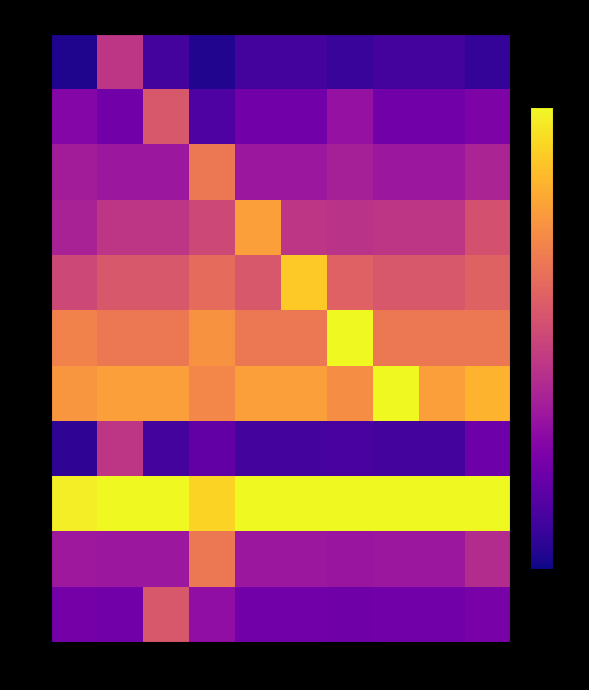

Which series has the largest total across all categories?

row_8